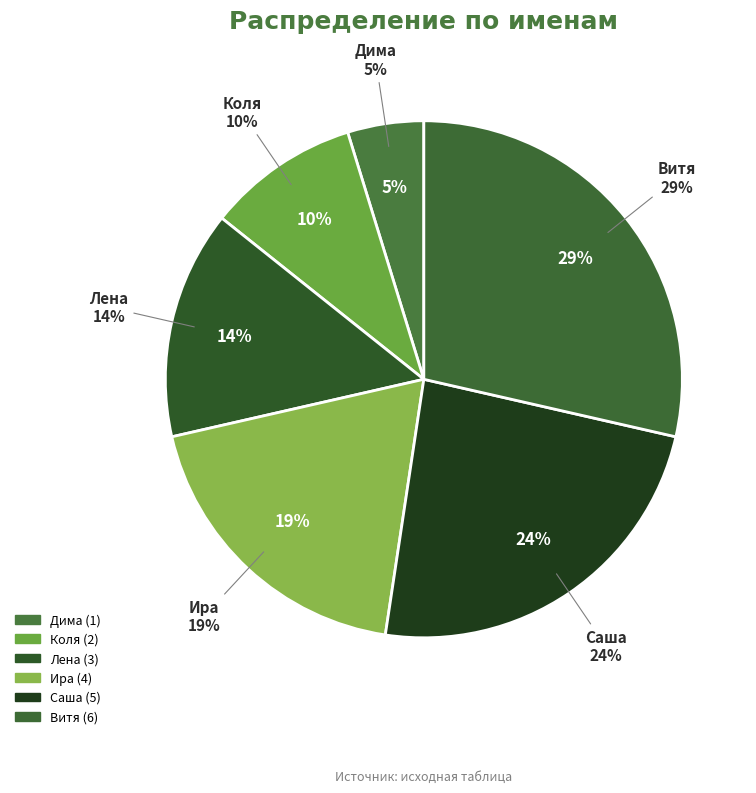

To the nearest percent, what portion does Коля represent?

10%